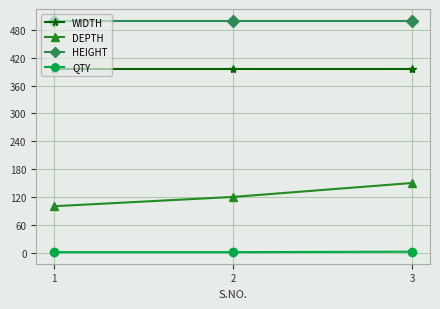

What is the minimum value for WIDTH?

395